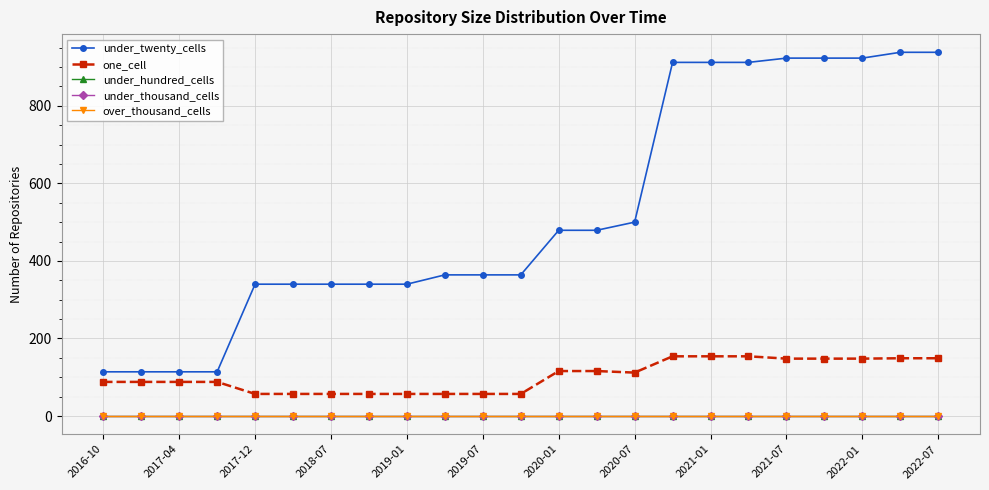

At which label is over_thousand_cells closest to 0?

2016-10